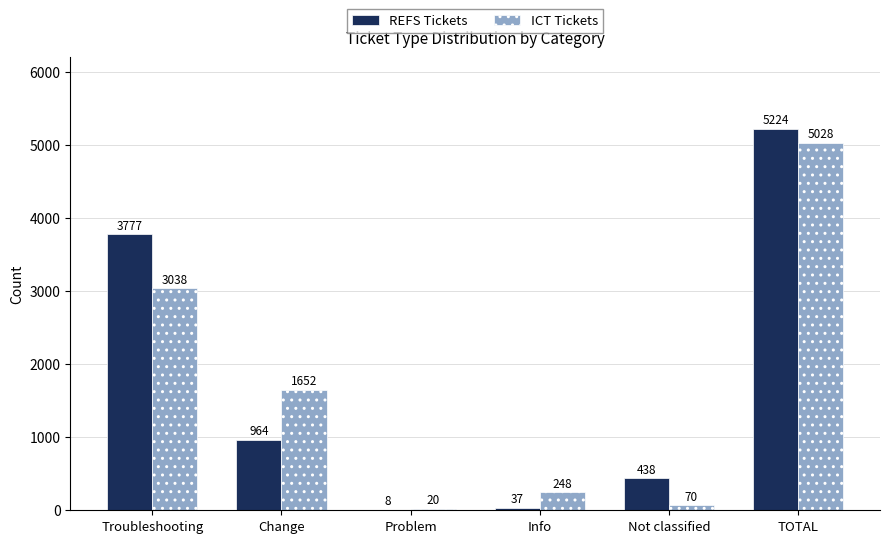

What is the sum of all ICT Tickets values?

10056